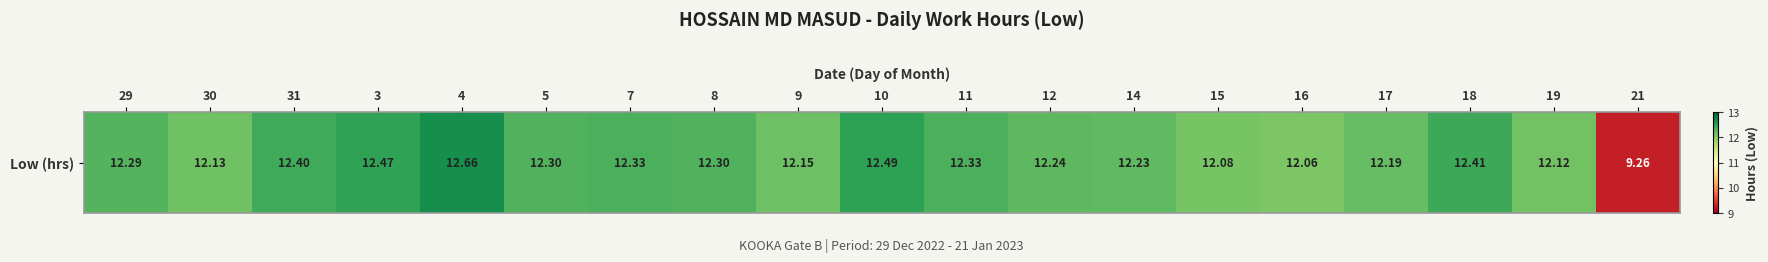

Reading left to right, list all the values displayed in this chart.

29=12.3	30=12.1	31=12.4	3=12.5	4=12.7	5=12.3	7=12.3	8=12.3	9=12.2	10=12.5	11=12.3	12=12.2	14=12.2	15=12.1	16=12.1	17=12.2	18=12.4	19=12.1	21=9.3